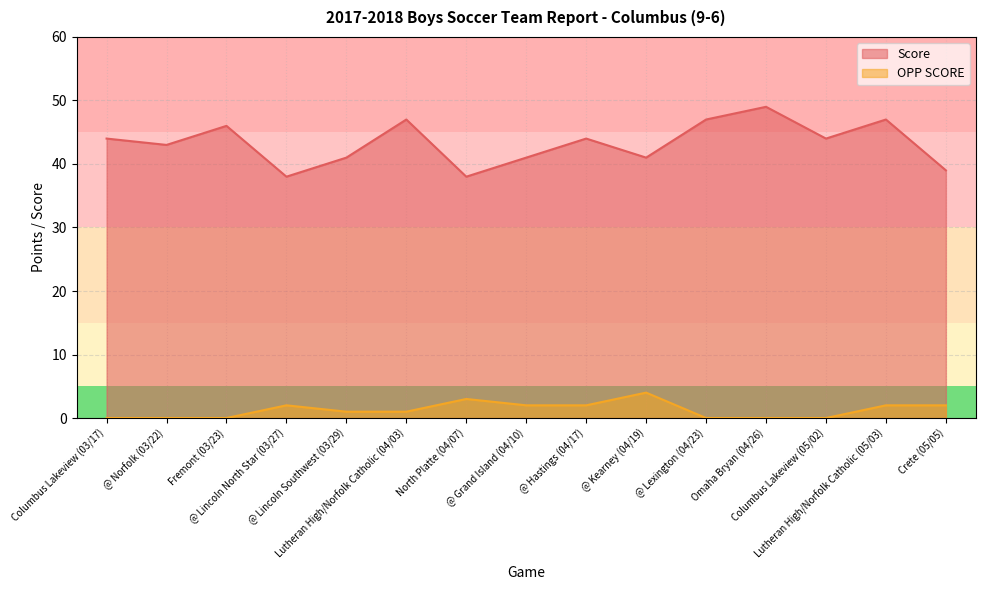

Between @ Norfolk (03/22) and Crete (05/05), which series saw the biggest shift?

Score